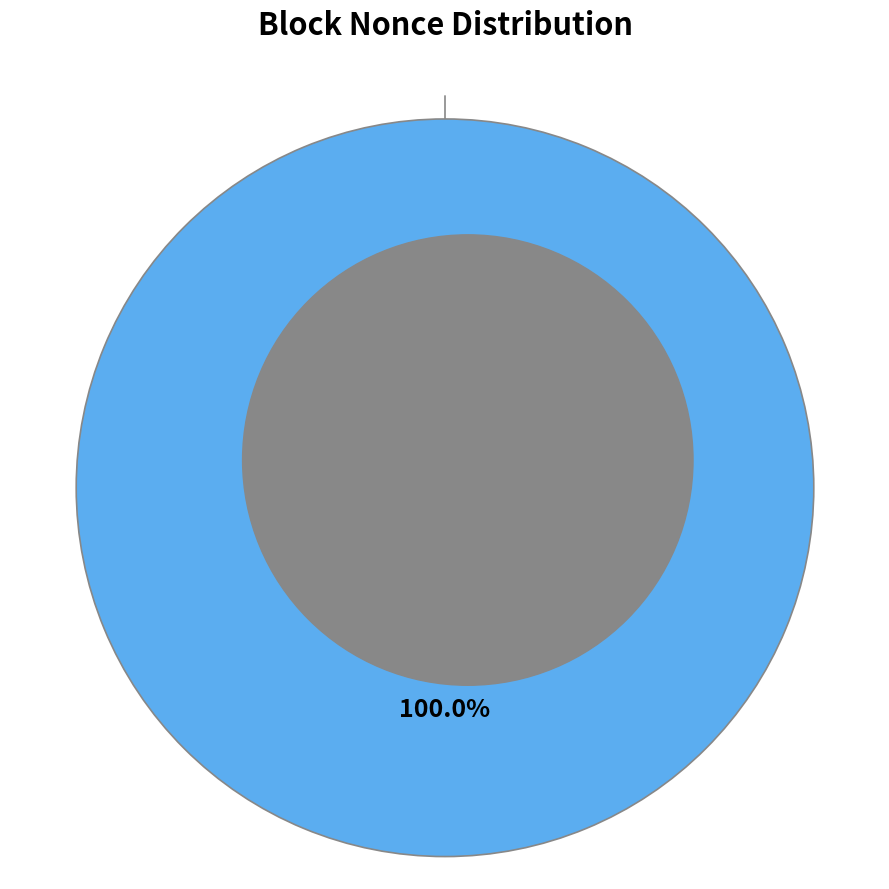

To the nearest percent, what percentage of the pie is 287392?

100%